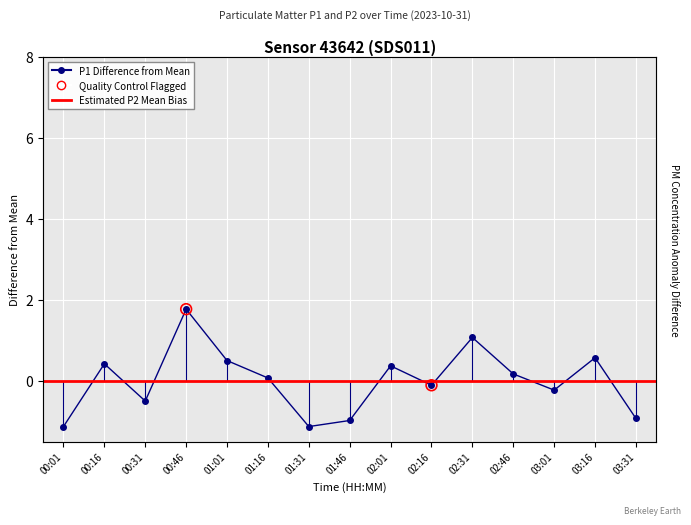

What is the change in value from 00:31 to 00:46?

+2.3